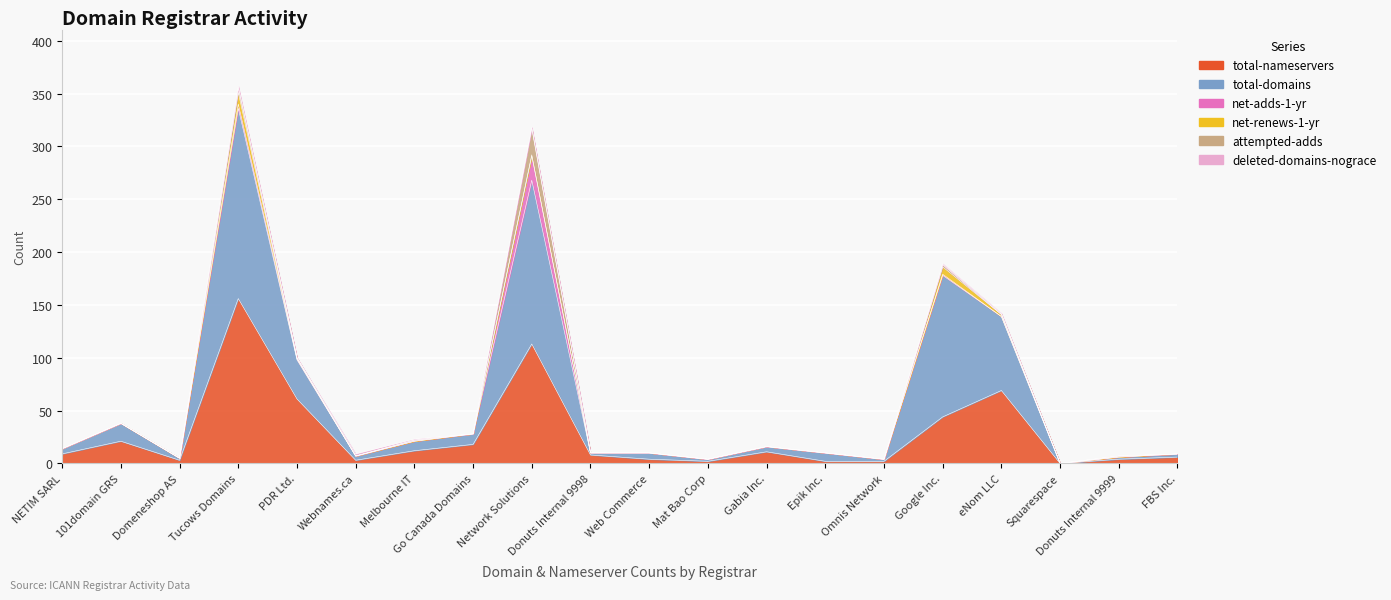

How many positive values does the total-nameservers series have?

19